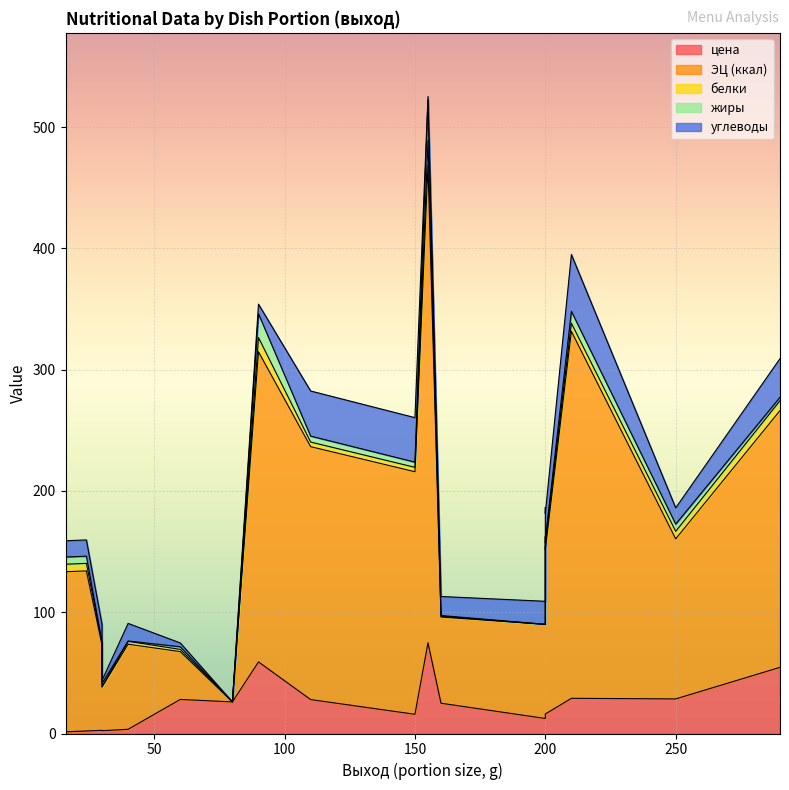

The value of жиры at 290 is 2.8. True or false?

True